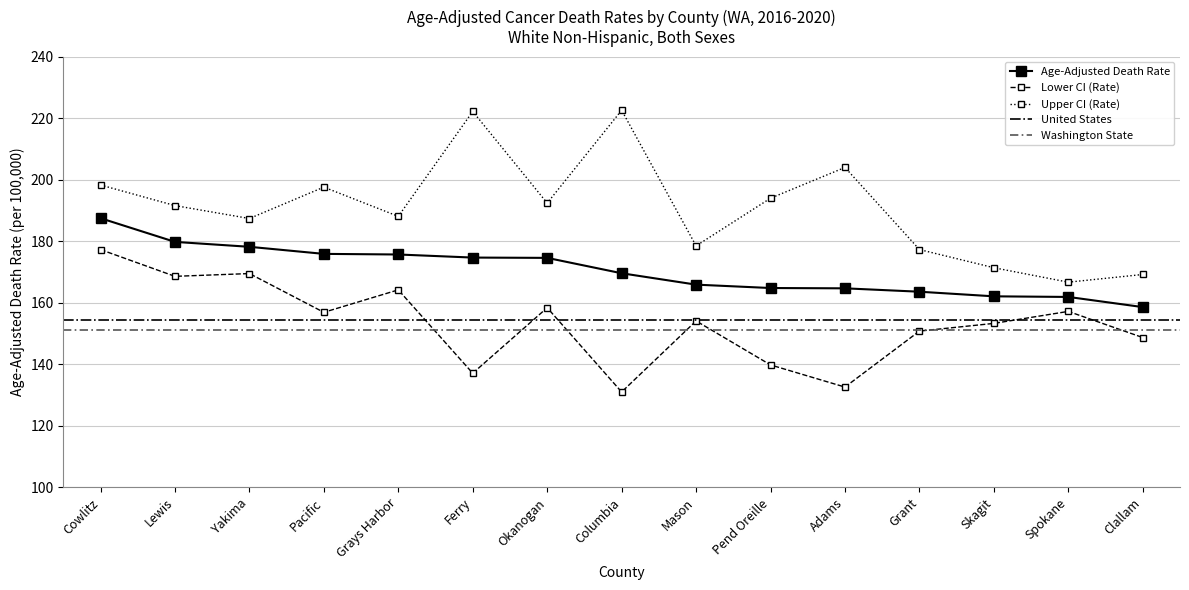

What is the approximate value of Age-Adjusted Death Rate at Lewis?

179.8